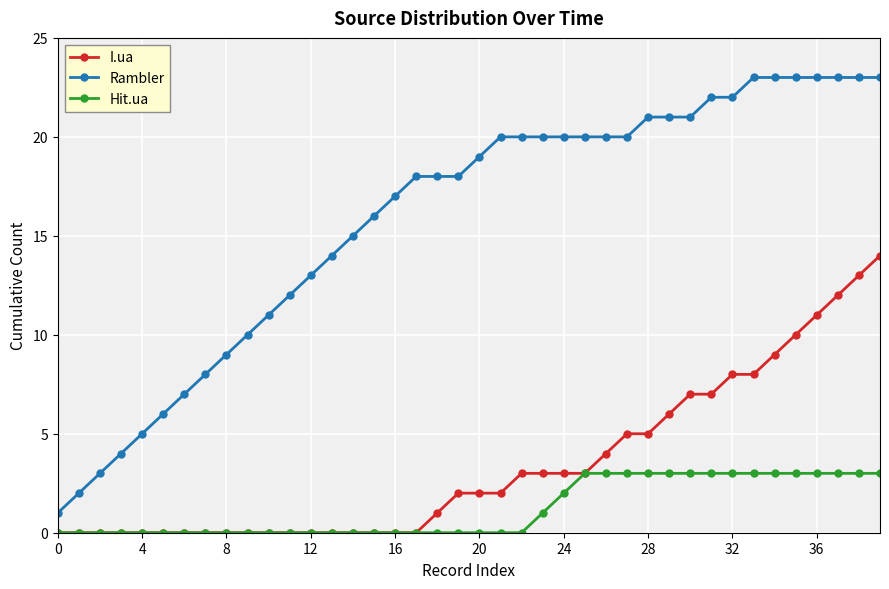

List the series in order of their overall mean, highest first.

Rambler, I.ua, Hit.ua